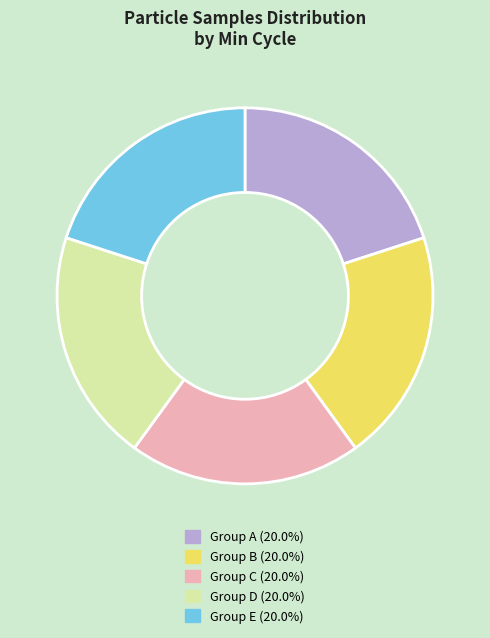

Is there any slice that represents more than half of the pie?

No